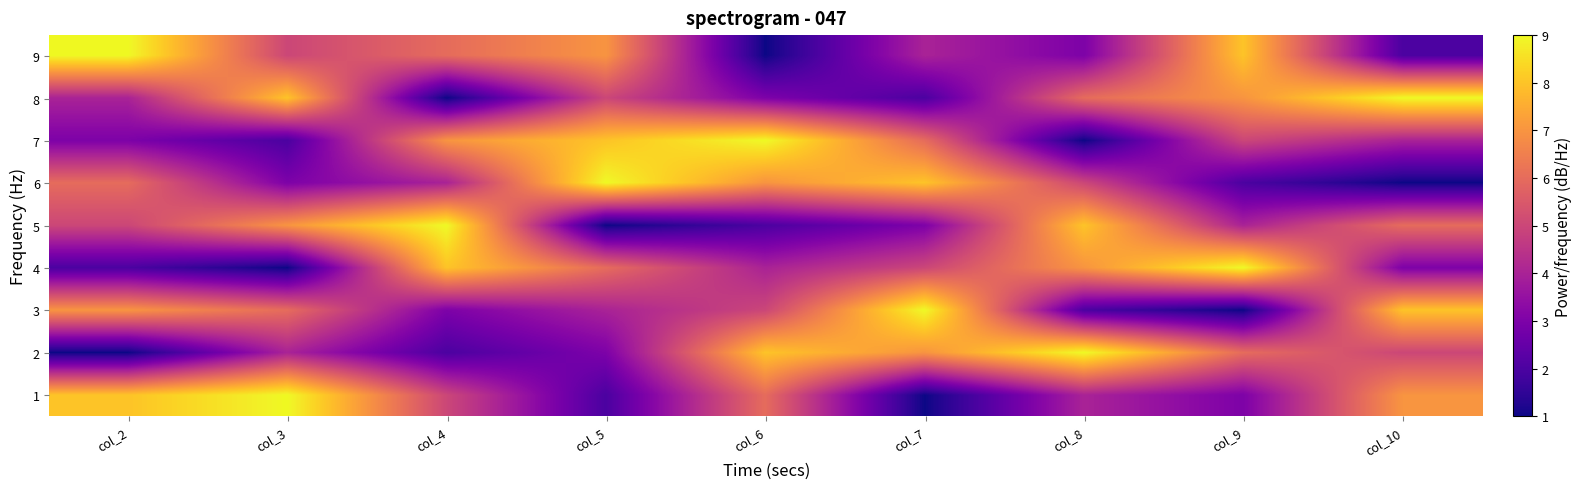

At which category is the sum across all series the highest?

col_2